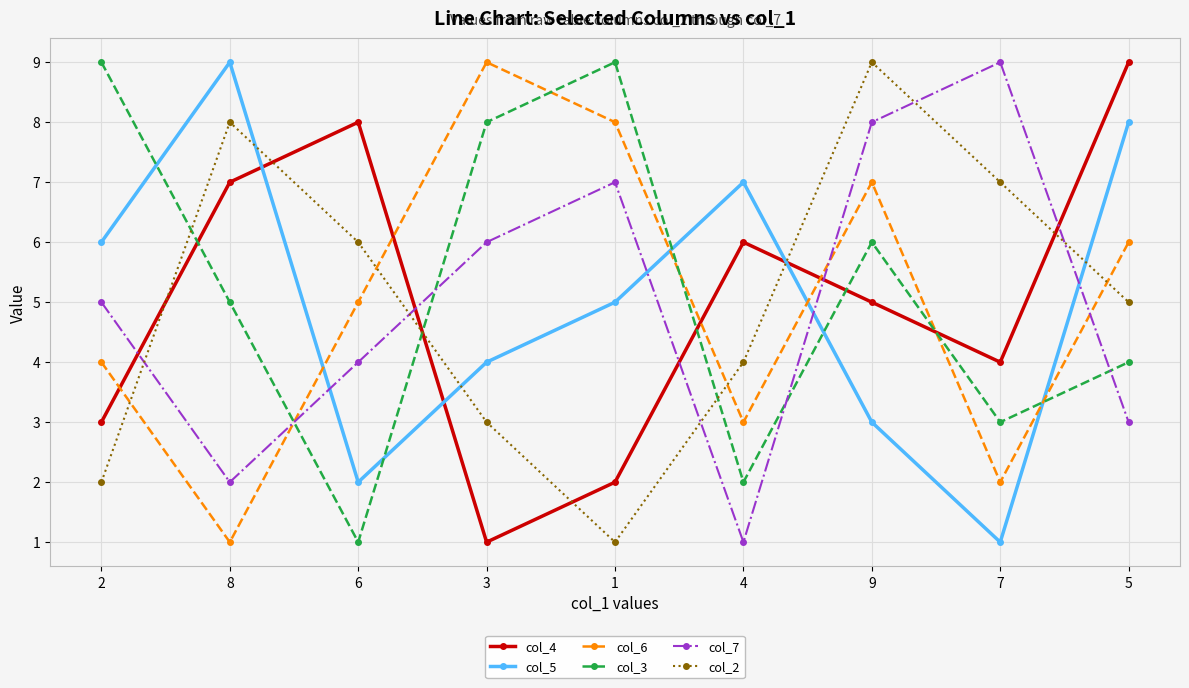

At which category does col_2 reach its first local peak?

8